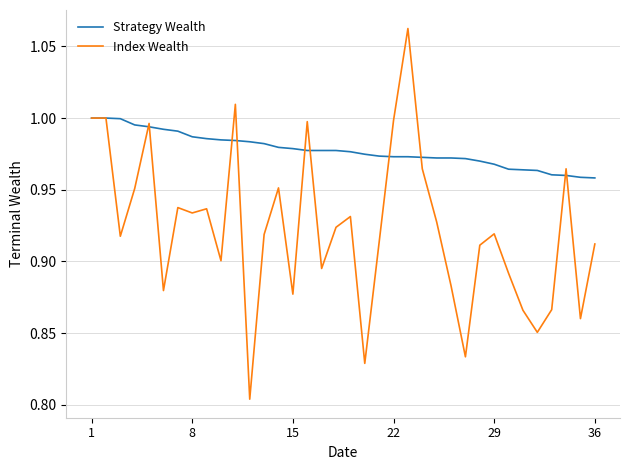

How many lines are shown in the chart?

2